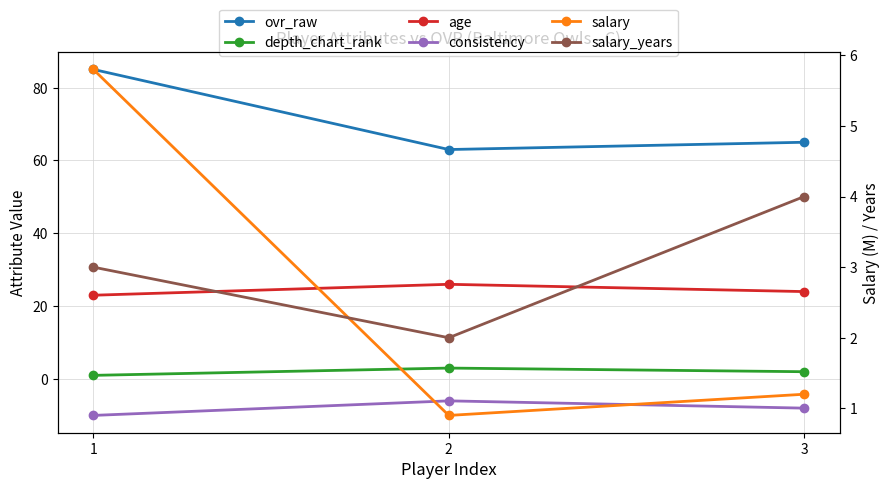

How many series are shown in this chart?

6